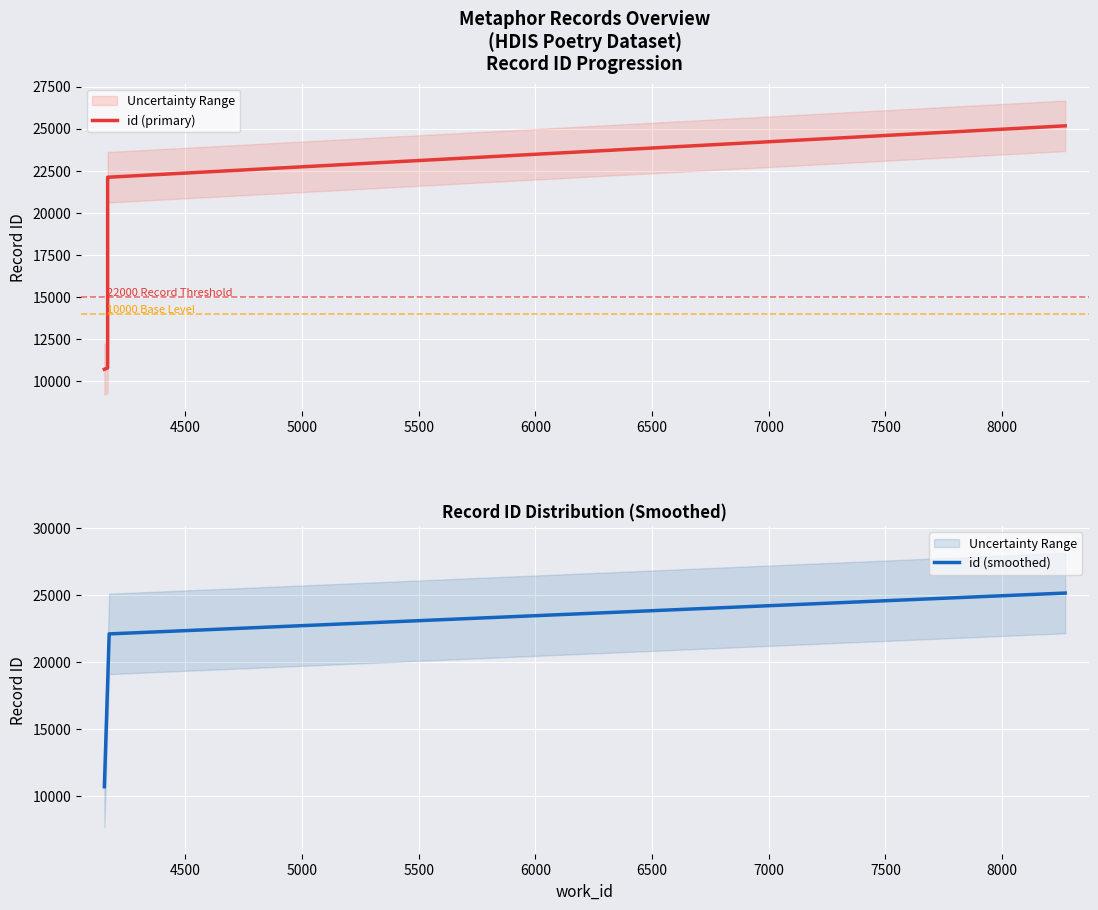

True or false: there are more than 0 points higher than both neighbors.

False